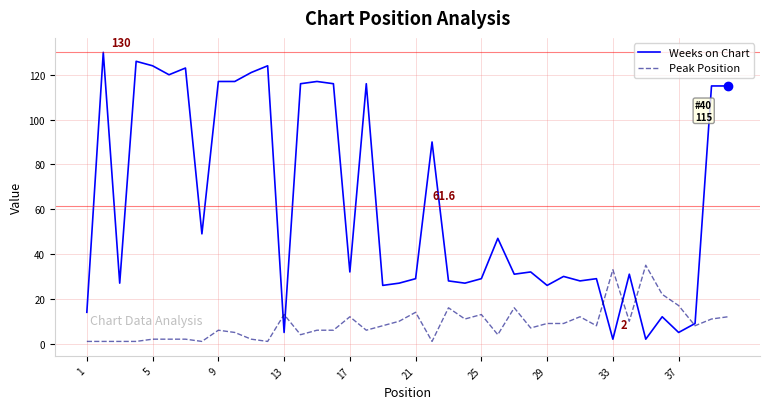

How many times do Peak Position and Weeks on Chart cross each other?

6